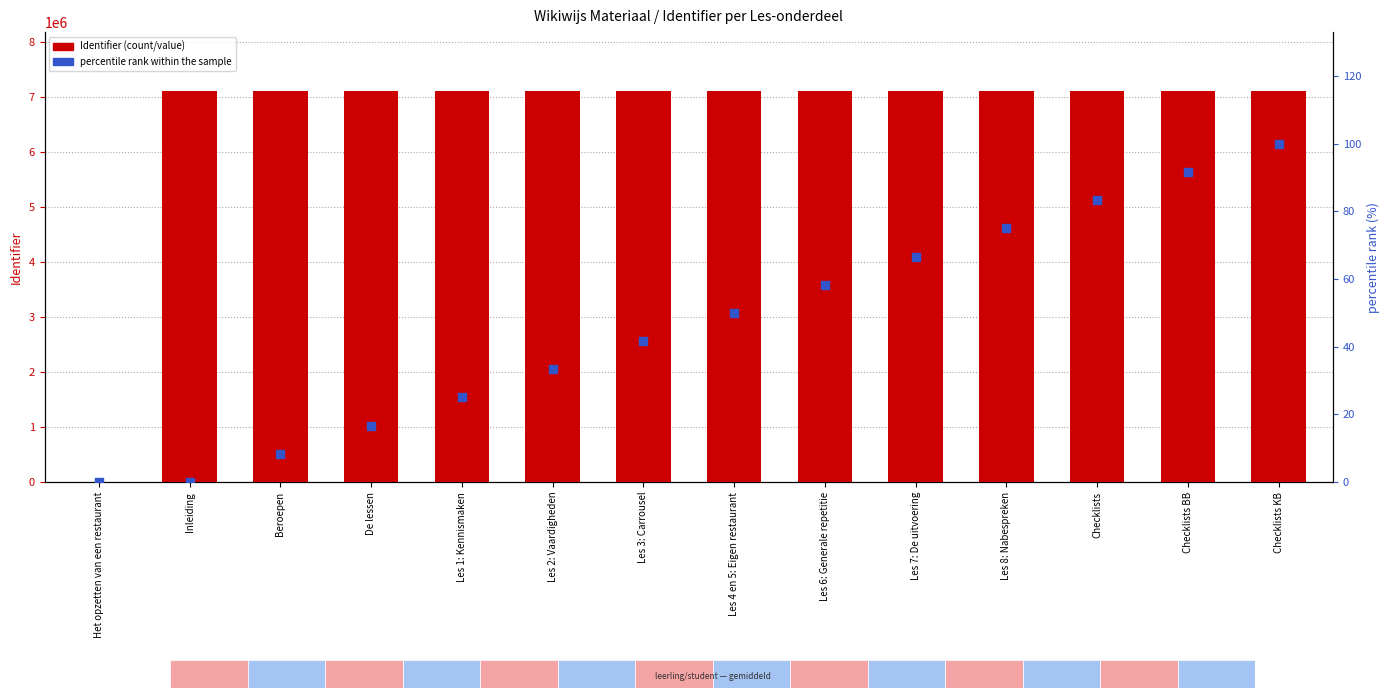

Which series has the largest total across all categories?

Identifier